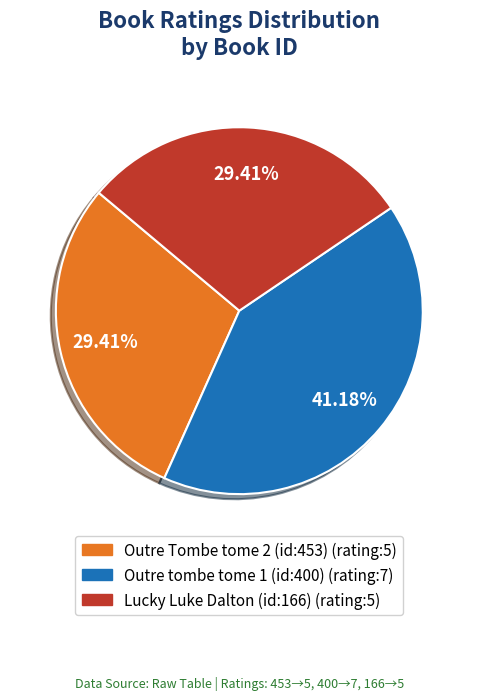

Is there any slice that represents more than half of the pie?

No